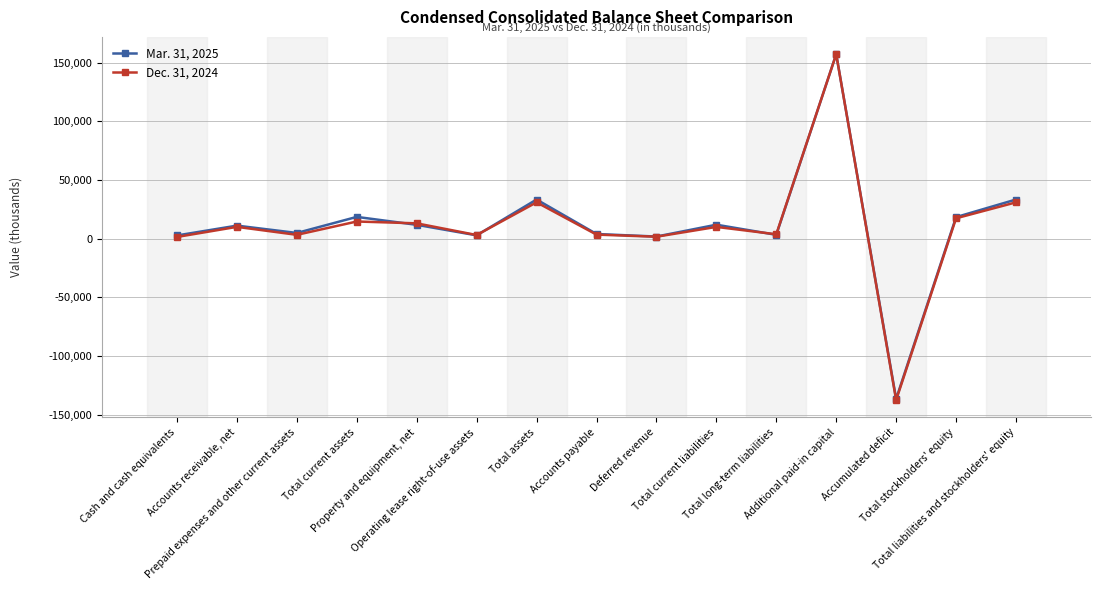

What is the greatest value displayed?

157117